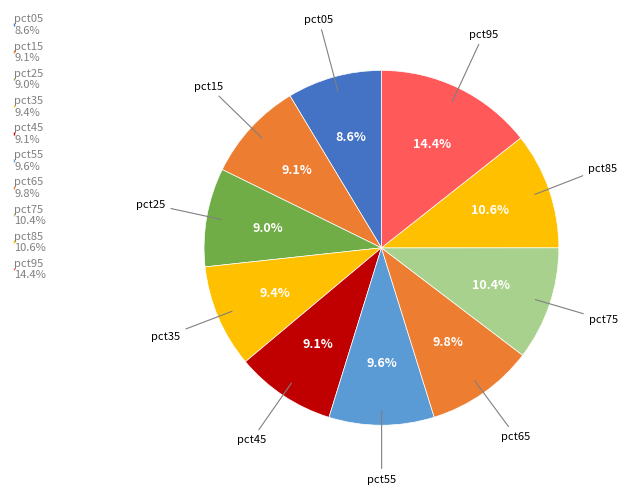

How many slices are in this pie chart?

10